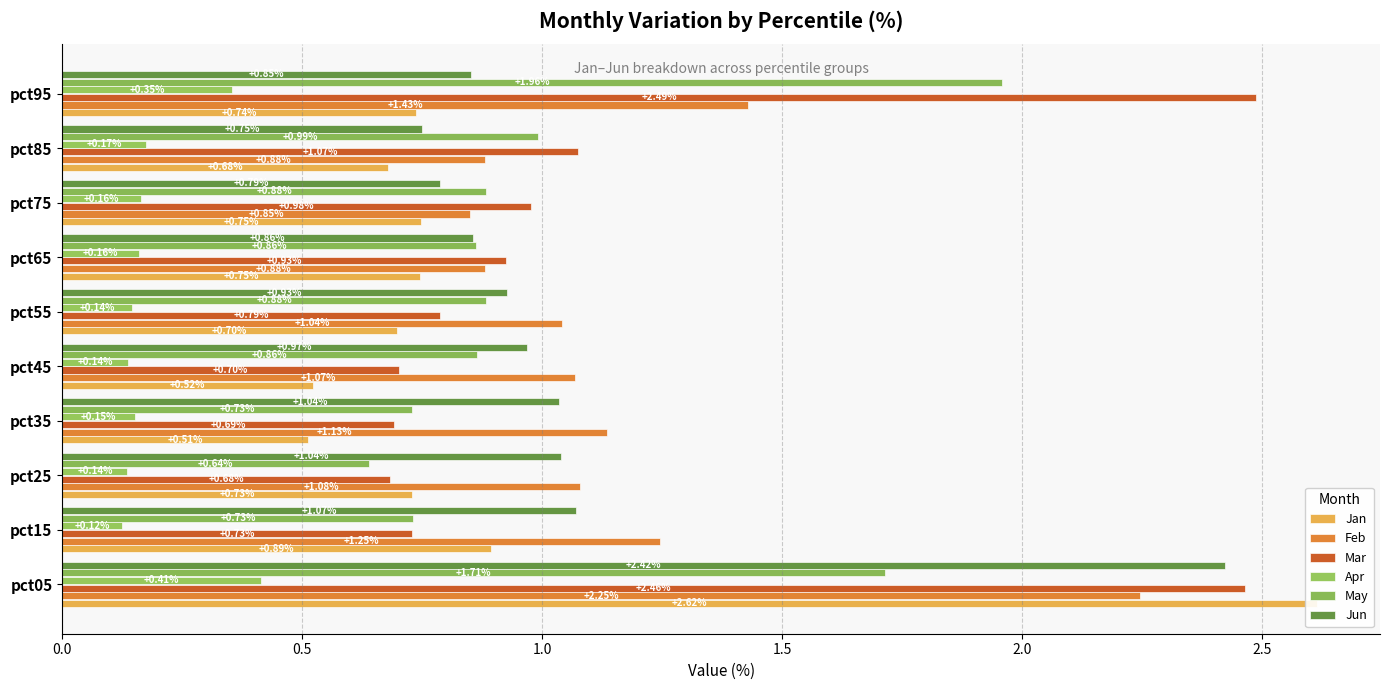

At how many categories does at least one series exceed 1?

8